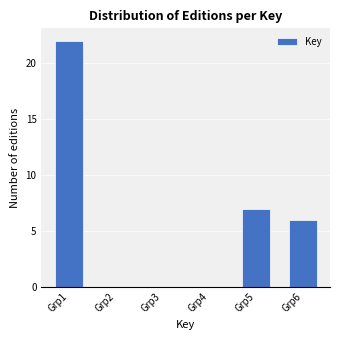

Reading left to right, extract all data points from this chart.

Grp1=22	Grp2=0	Grp3=0	Grp4=0	Grp5=7	Grp6=6